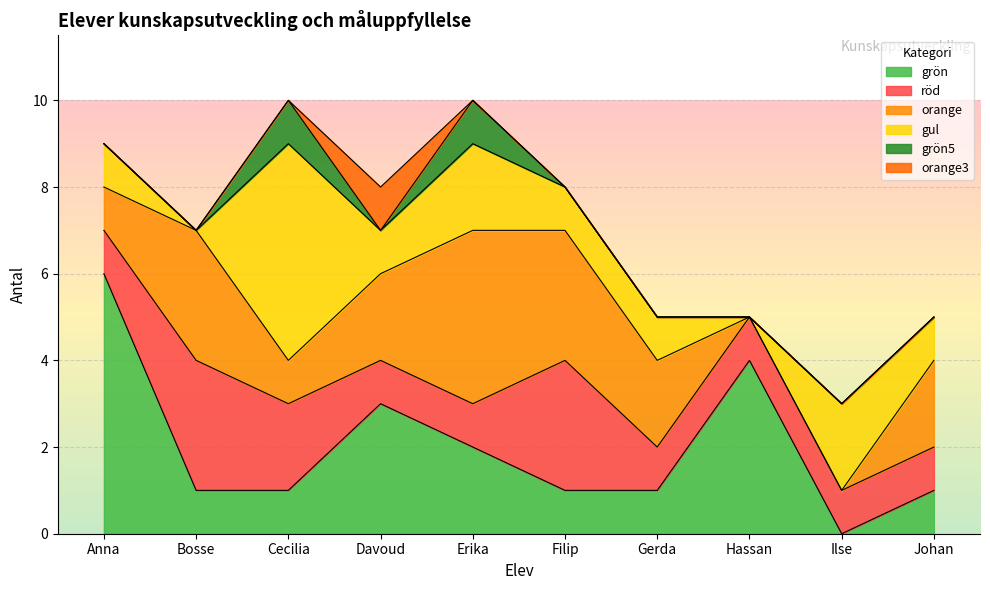

True or false: grön5 and röd intersect in this chart.

False